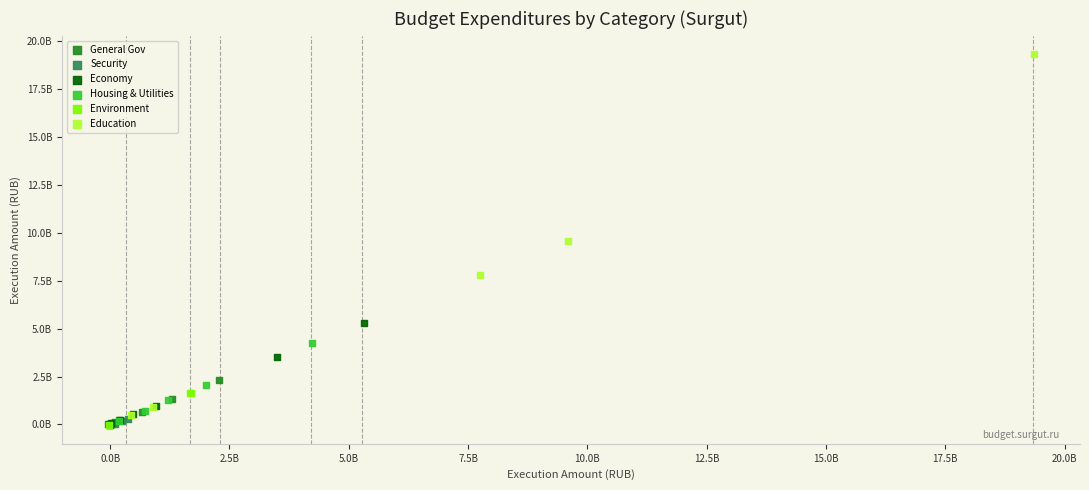

Which series has the widest spread of Y values?

Education